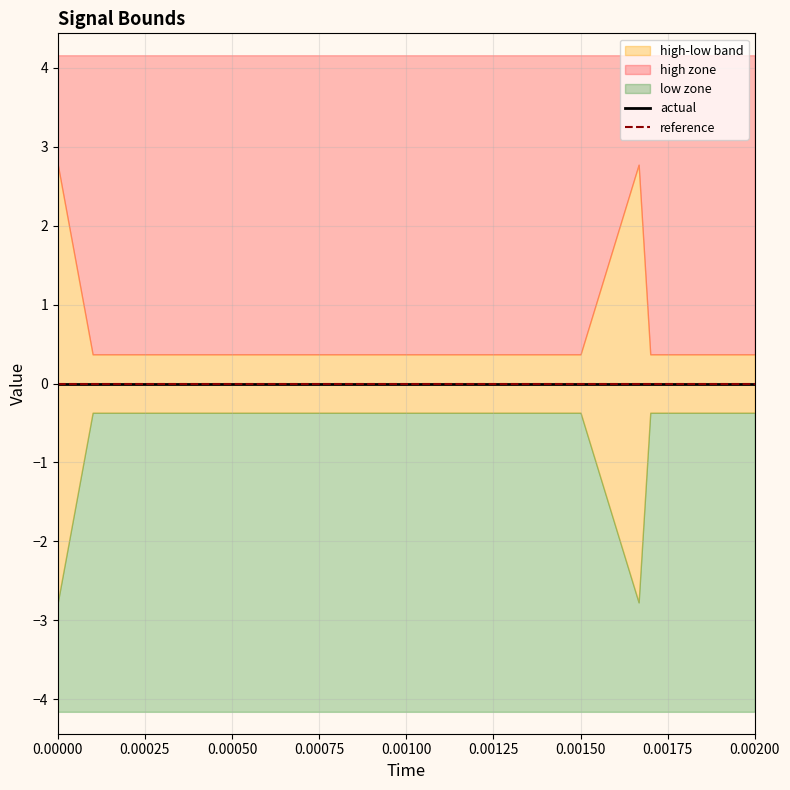

True or false: high and reference intersect in this chart.

False